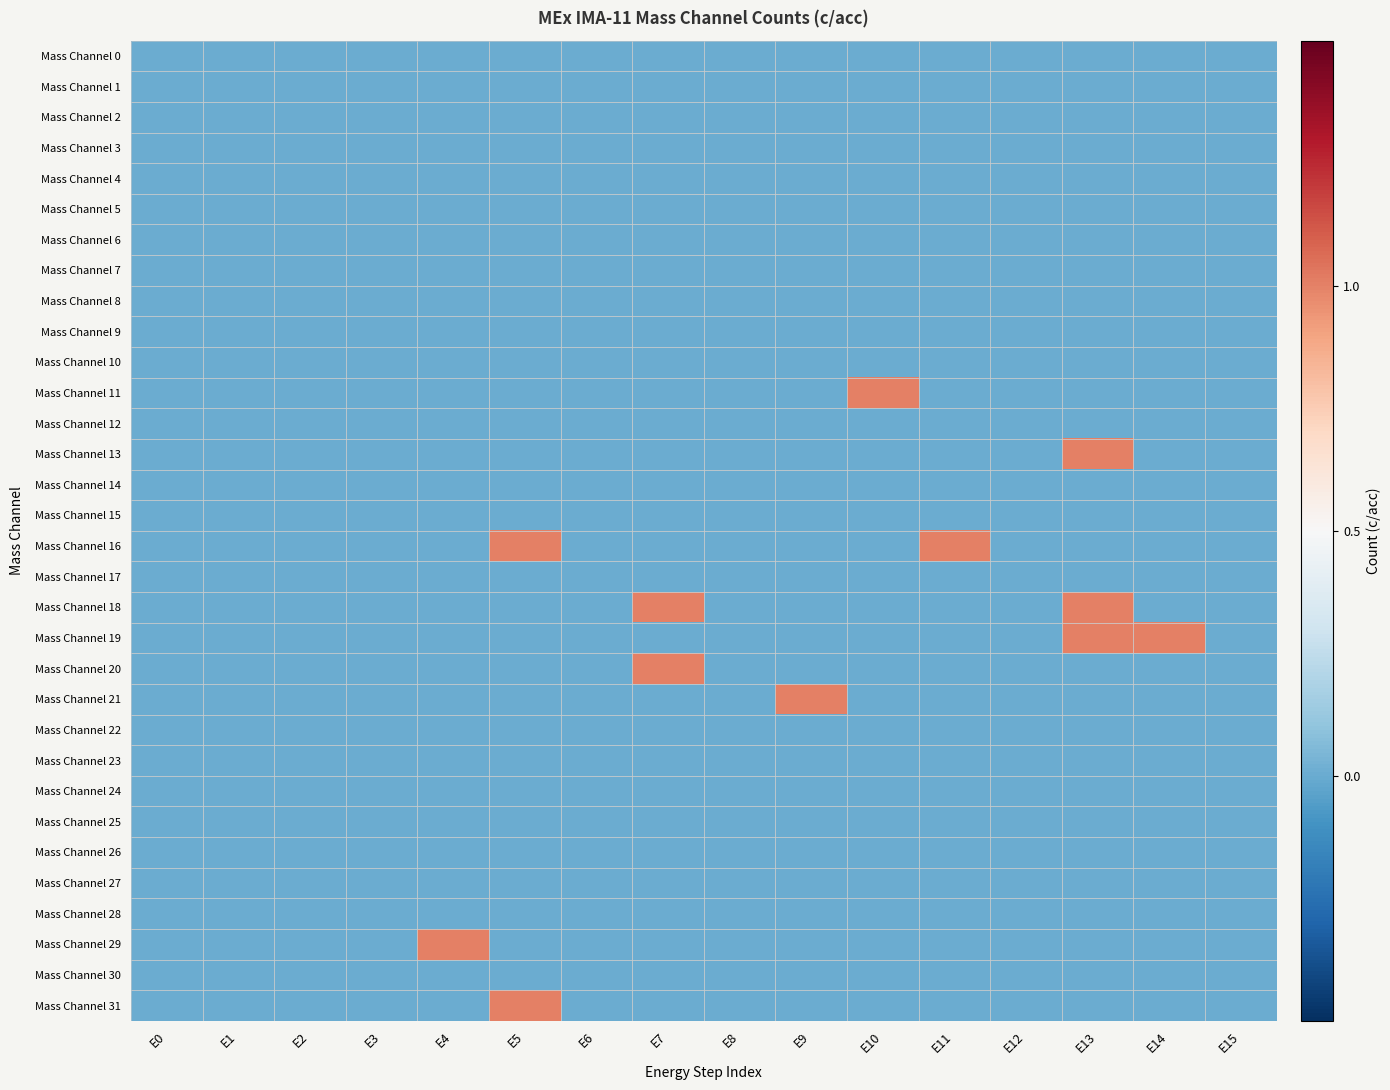

Between E10 and E12, which series saw the biggest shift?

Mass Channel 11